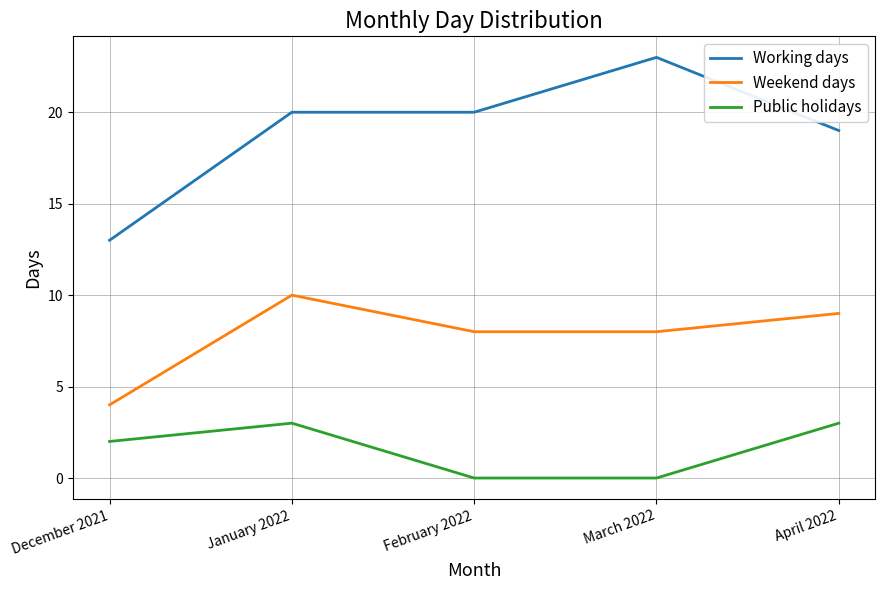

Rank the series by their maximum value, from lowest to highest.

Public holidays, Weekend days, Working days